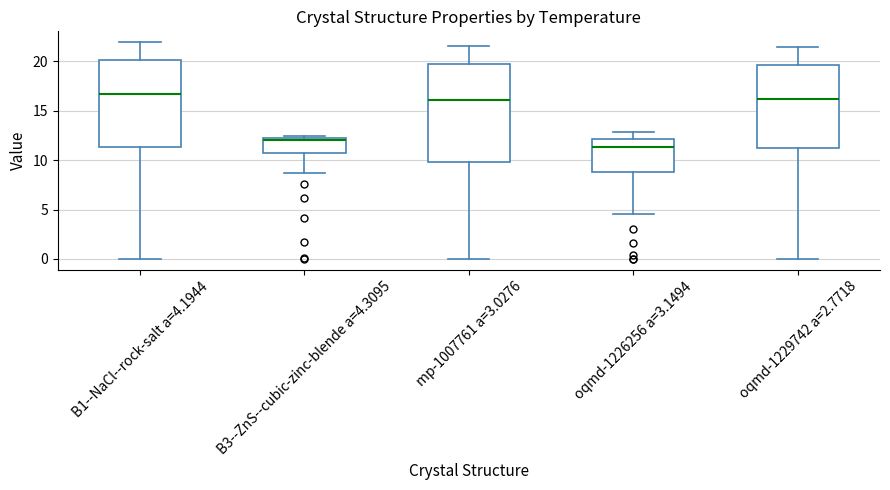

Reading left to right, transcribe this box plot: for each box, give where its median line is, the range the box spans, and where its two whiskers end, as read against the y-axis. The values are not printed on the chart, so give them approximately, as read against the axis.

B1--NaCl--rock-salt a=4.1944: median 16.5, box 11.5 to 20.0, whiskers 0.0 to 22.0
B3--ZnS--cubic-zinc-blende a=4.3095: median 12.0, box 10.5 to 12.5, whiskers 8.5 to 12.5 (just above the box's upper edge)
mp-1007761 a=3.0276: median 16.0, box 10.0 to 19.5, whiskers 0.0 to 21.5
oqmd-1226256 a=3.1494: median 11.5, box 9.0 to 12.0, whiskers 4.5 to 13.0
oqmd-1229742 a=2.7718: median 16.0, box 11.0 to 19.5, whiskers 0.0 to 21.5